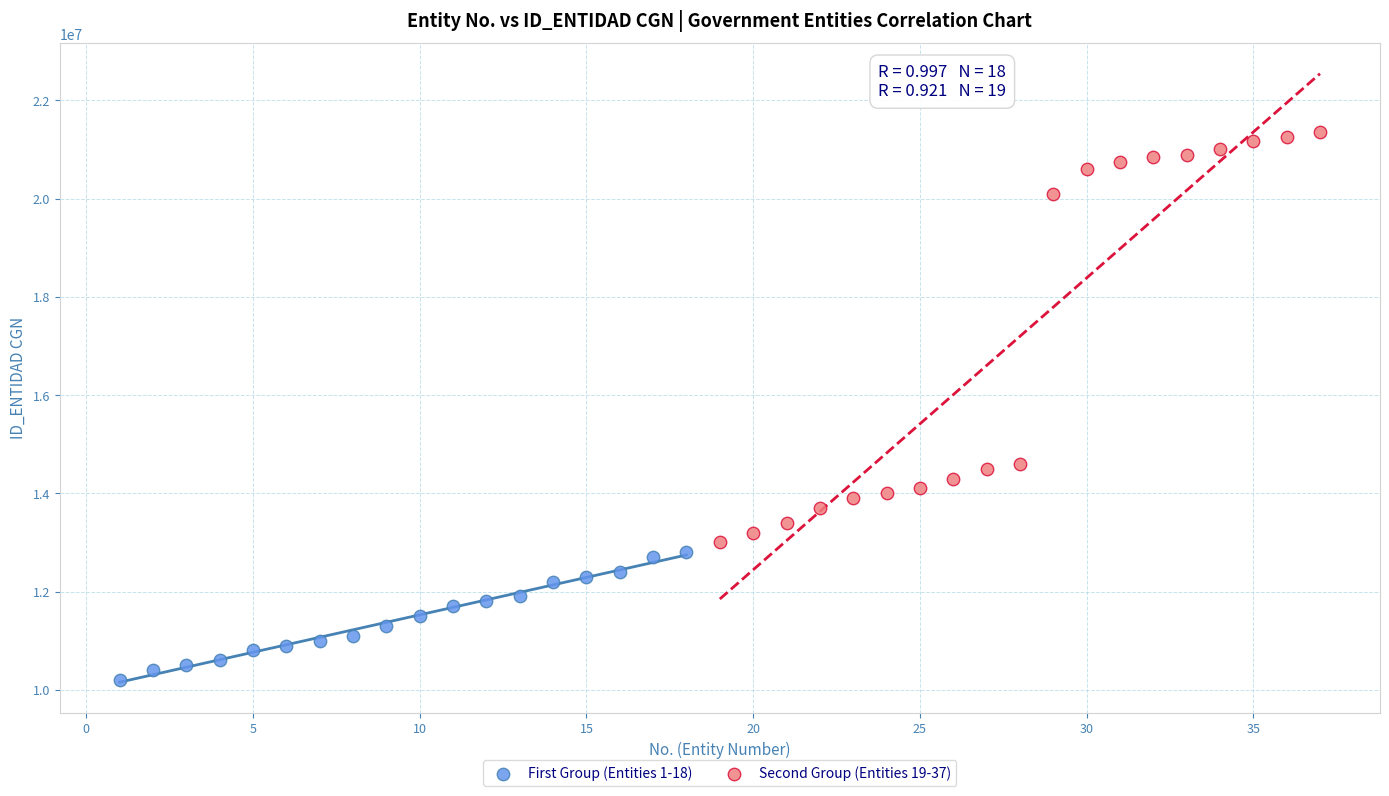

Which series contains the highest Y value?

Second Group (Entities 19-37)